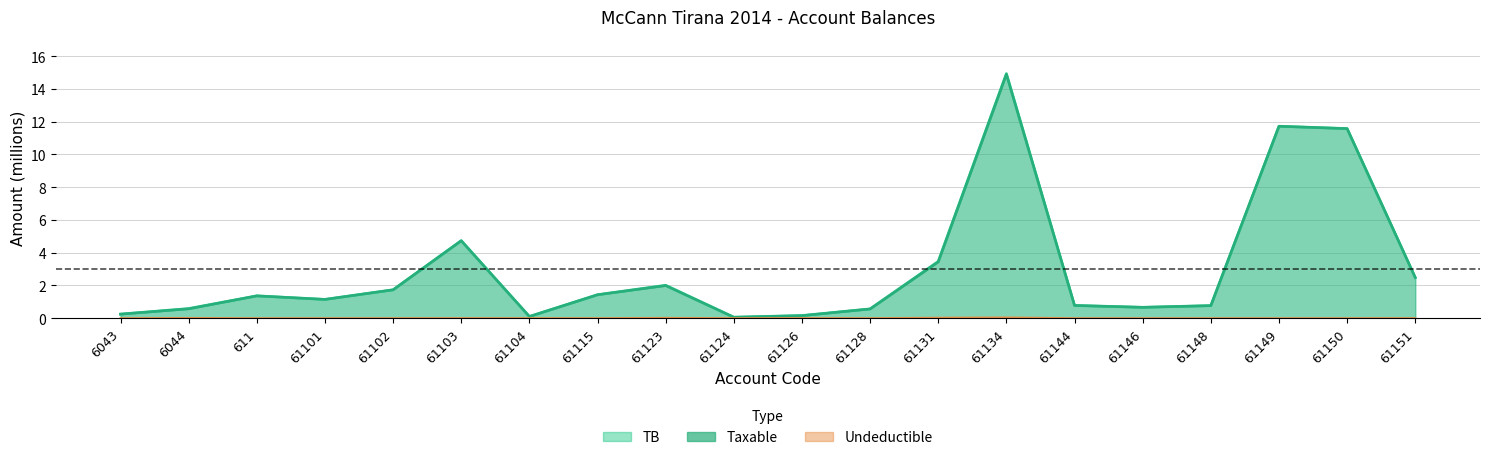

What is the sum of all Taxable values?

60.4